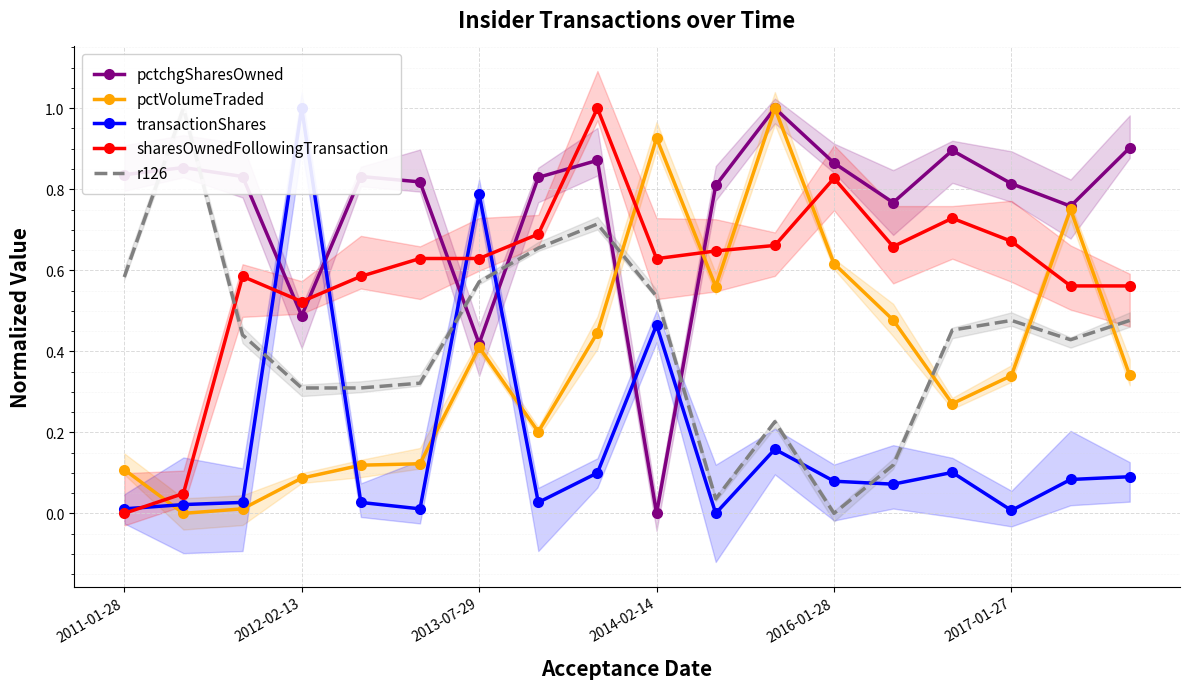

After their last crossing, which series has the higher values: transactionShares or r126?

r126